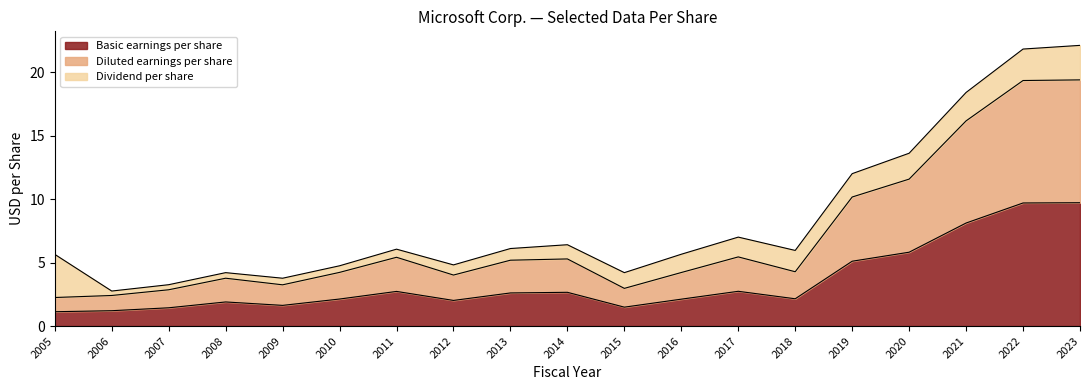

How many categories are shown in the chart?

19